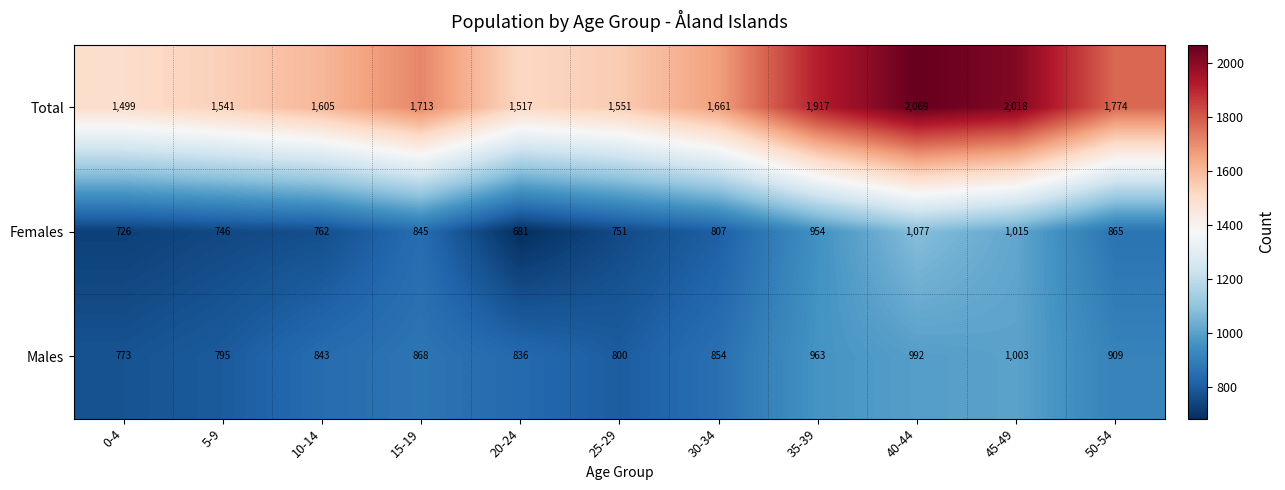

Where is Females nearest to the value 879?

50-54